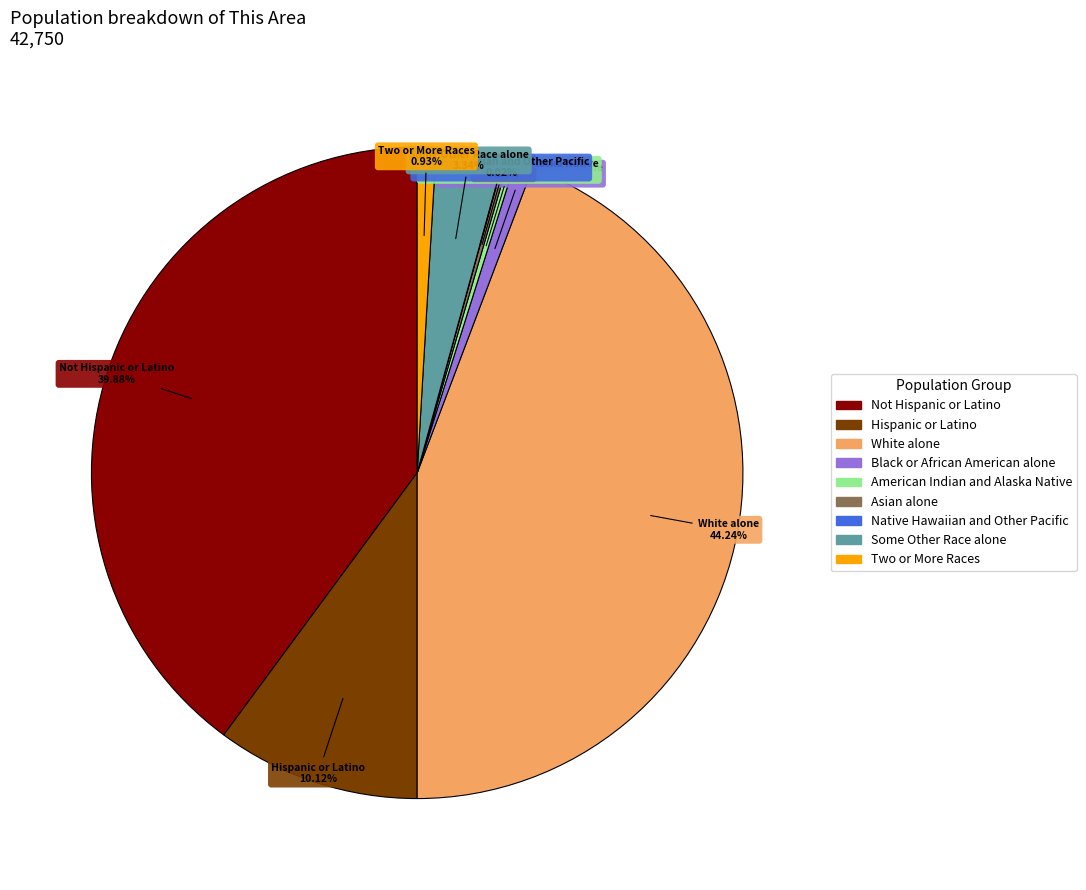

To the nearest percent, what is the combined percentage of Not Hispanic or Latino and Two or More Races?

41%